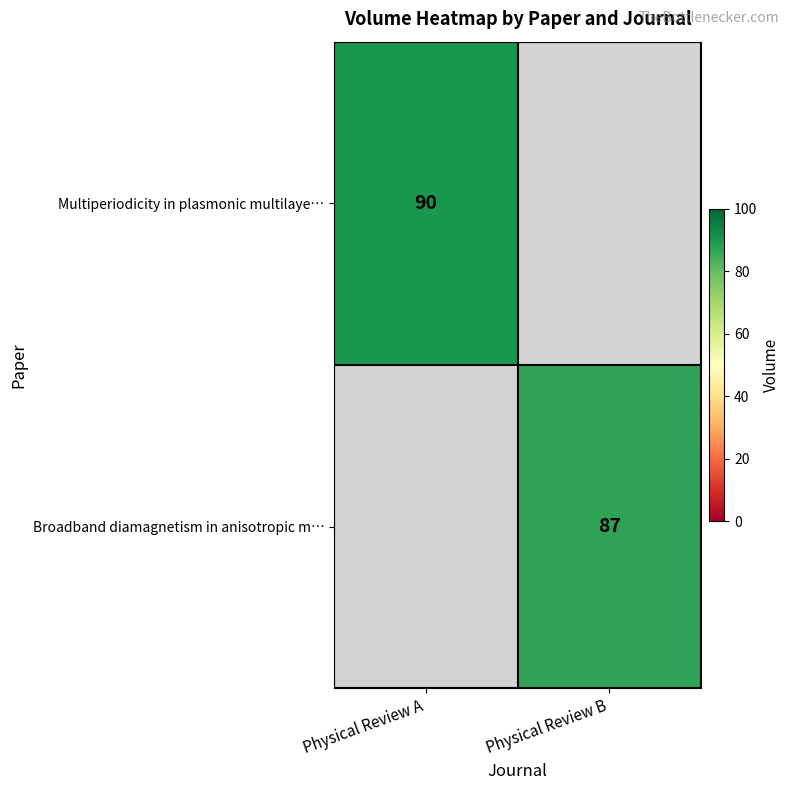

The value of Broadband diamagnetism in anisotropic m… at Physical Review B is 116. True or false?

False